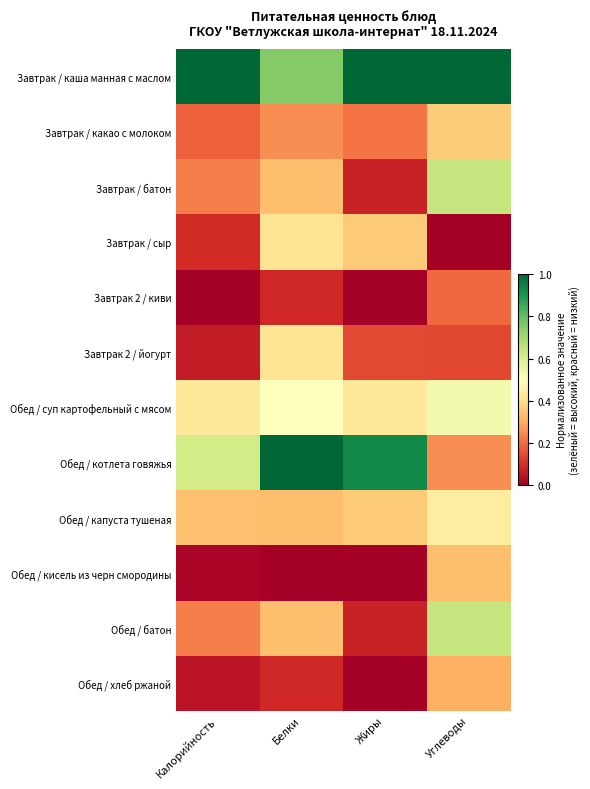

Reading left to right, extract all data points from this chart.

Завтрак / каша манная с маслом: Калорийность=1.0	Белки=0.8	Жиры=1.0	Углеводы=1.0
Завтрак / какао с молоком: Калорийность=0.2	Белки=0.2	Жиры=0.2	Углеводы=0.4
Завтрак / батон: Калорийность=0.2	Белки=0.3	Жиры=0.1	Углеводы=0.6
Завтрак / сыр: Калорийность=0.1	Белки=0.4	Жиры=0.4	Углеводы=0.0
Завтрак 2 / киви: Калорийность=0.0	Белки=0.1	Жиры=0.0	Углеводы=0.2
Завтрак 2 / йогурт: Калорийность=0.1	Белки=0.4	Жиры=0.1	Углеводы=0.1
Обед / суп картофельный с мясом: Калорийность=0.4	Белки=0.5	Жиры=0.4	Углеводы=0.5
Обед / котлета говяжья: Калорийность=0.6	Белки=1.0	Жиры=0.9	Углеводы=0.2
Обед / капуста тушеная: Калорийность=0.3	Белки=0.3	Жиры=0.4	Углеводы=0.4
Обед / кисель из черн смородины: Калорийность=0.0	Белки=0.0	Жиры=0.0	Углеводы=0.3
Обед / батон: Калорийность=0.2	Белки=0.3	Жиры=0.1	Углеводы=0.6
Обед / хлеб ржаной: Калорийность=0.0	Белки=0.1	Жиры=0.0	Углеводы=0.3